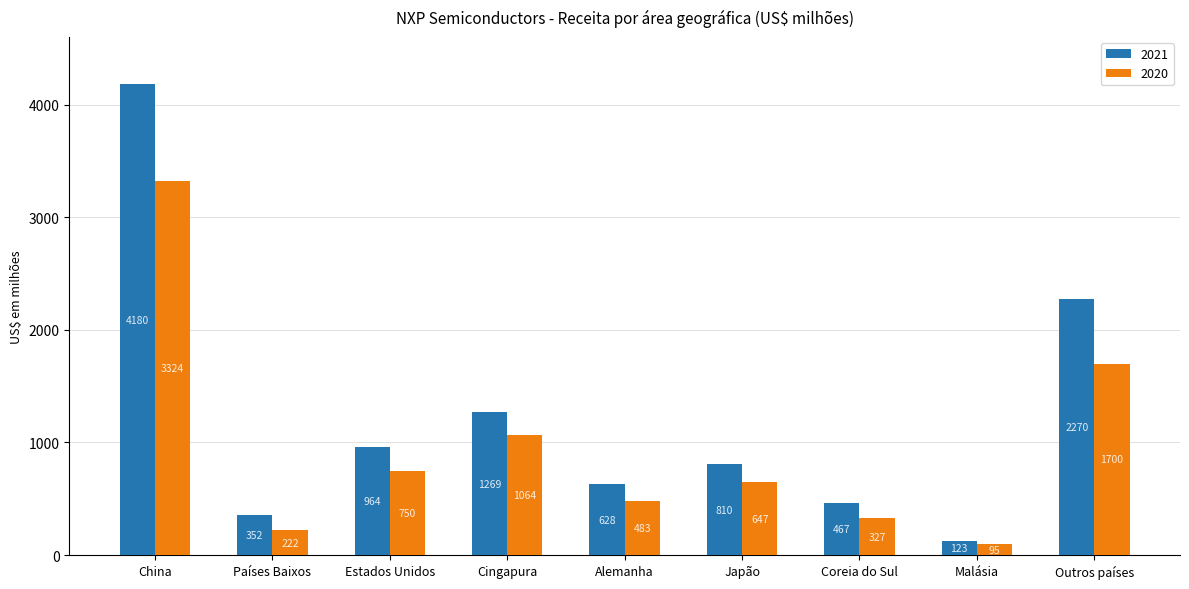

The value of 2020 at Cingapura is 1064. True or false?

True